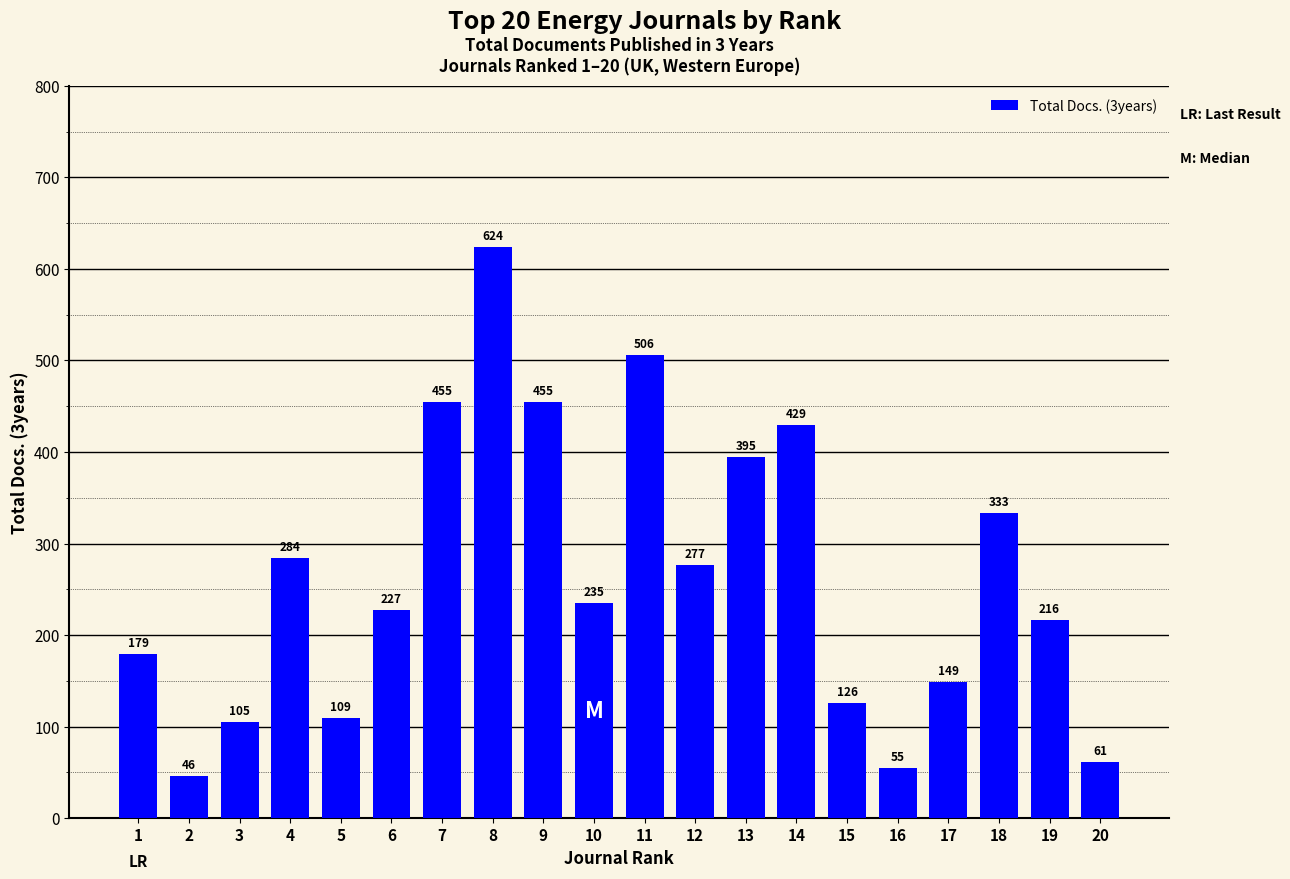

Where does the data first go above 235?

4